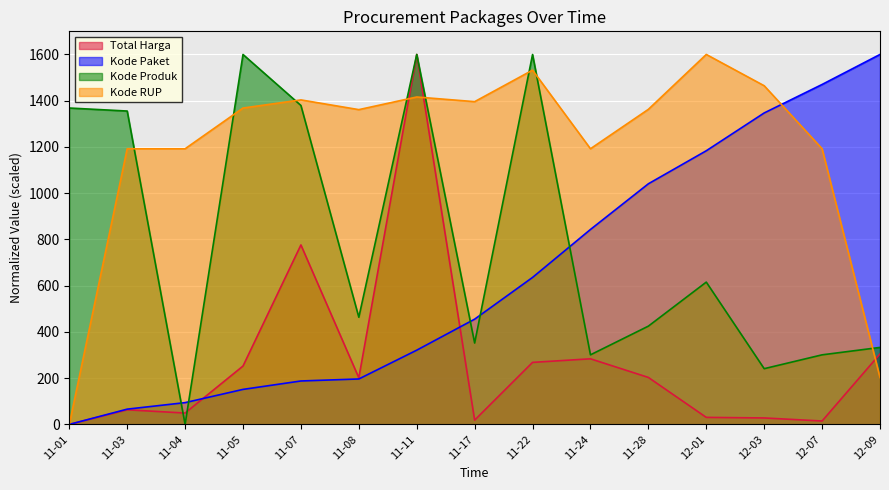

At which label is Total Harga closest to 800?

11-07